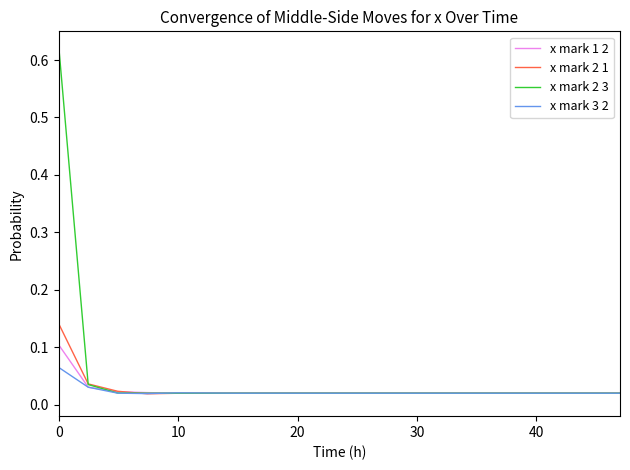

List the series in order of their peak value, highest first.

x mark 2 3, x mark 2 1, x mark 1 2, x mark 3 2